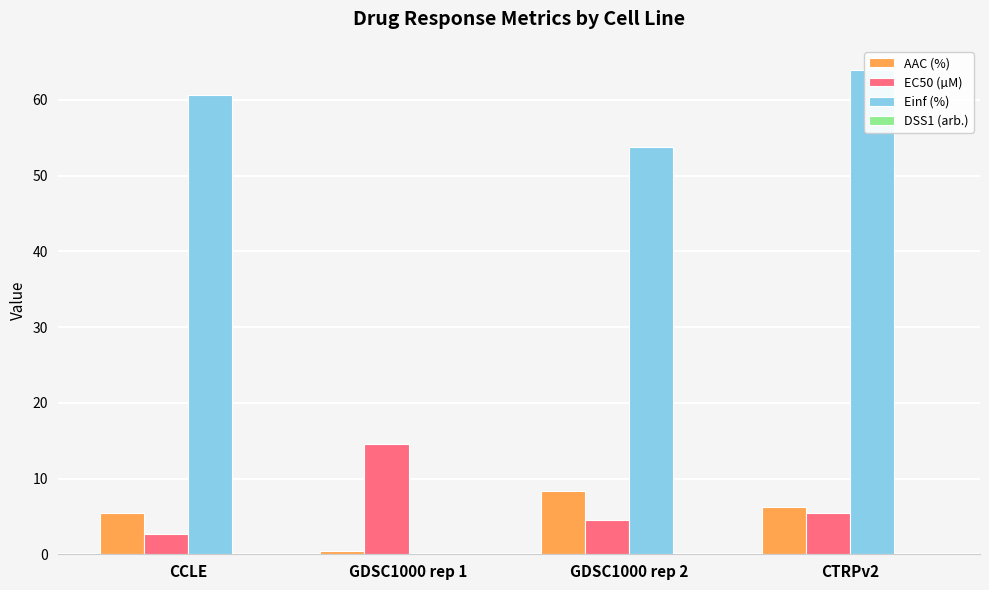

What is the difference between the maximum and minimum values in the EC50 (µM) series?

11.9